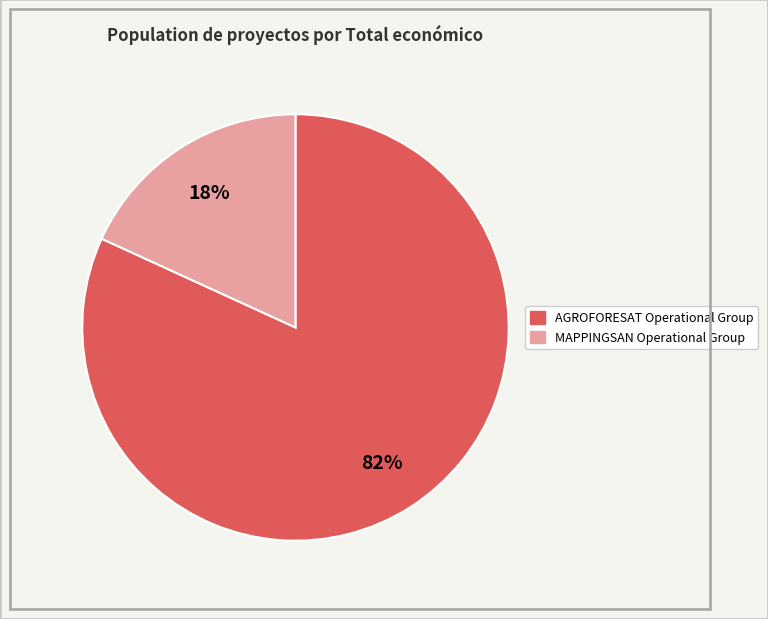

To the nearest percent, what portion does MAPPINGSAN Operational Group represent?

18%